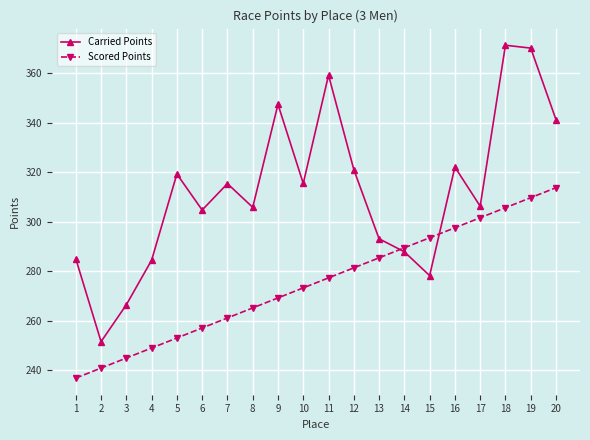

Read the Carried Points value at 1.

285.1